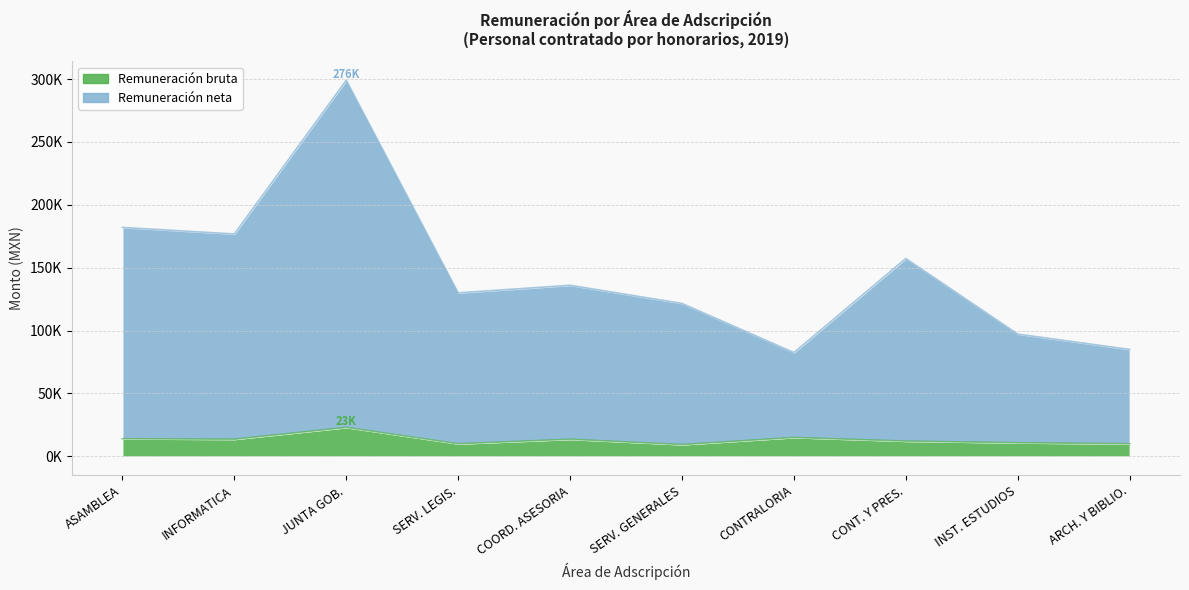

What is the highest value of the Remuneración bruta series?

23000